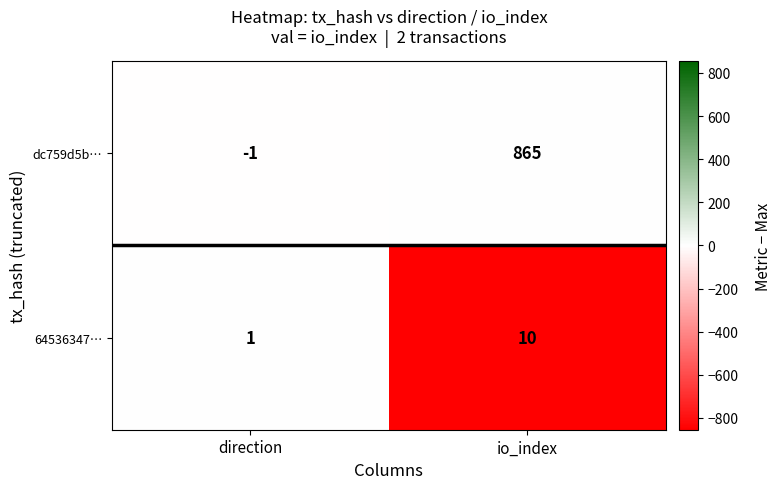

Count the number of categories in the chart.

2